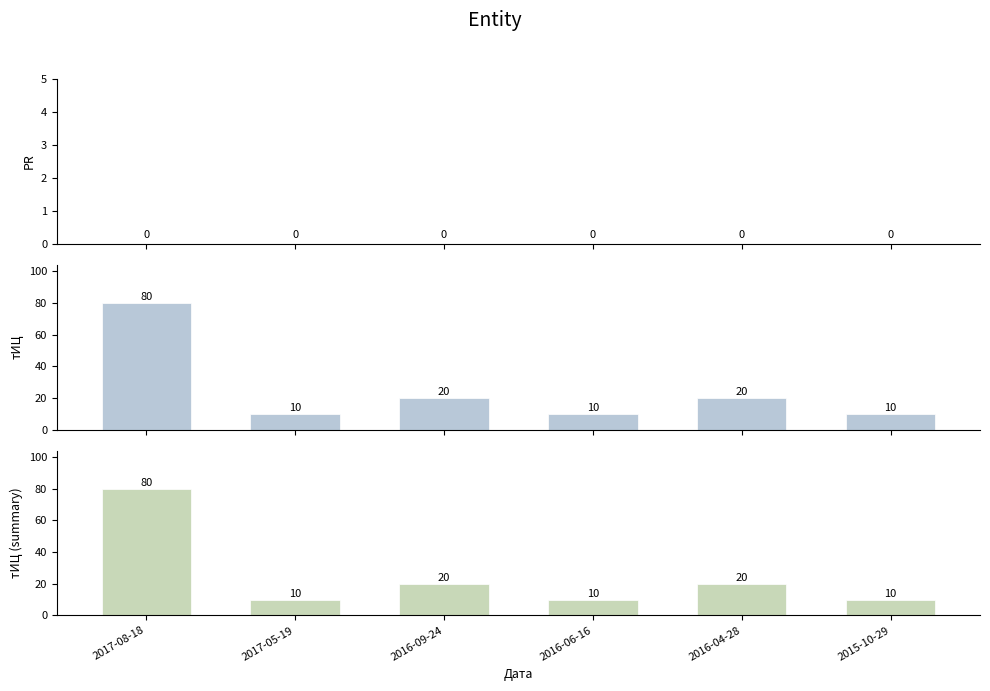

Which series changed the most between 2017-08-18 and 2017-05-19?

тИЦ